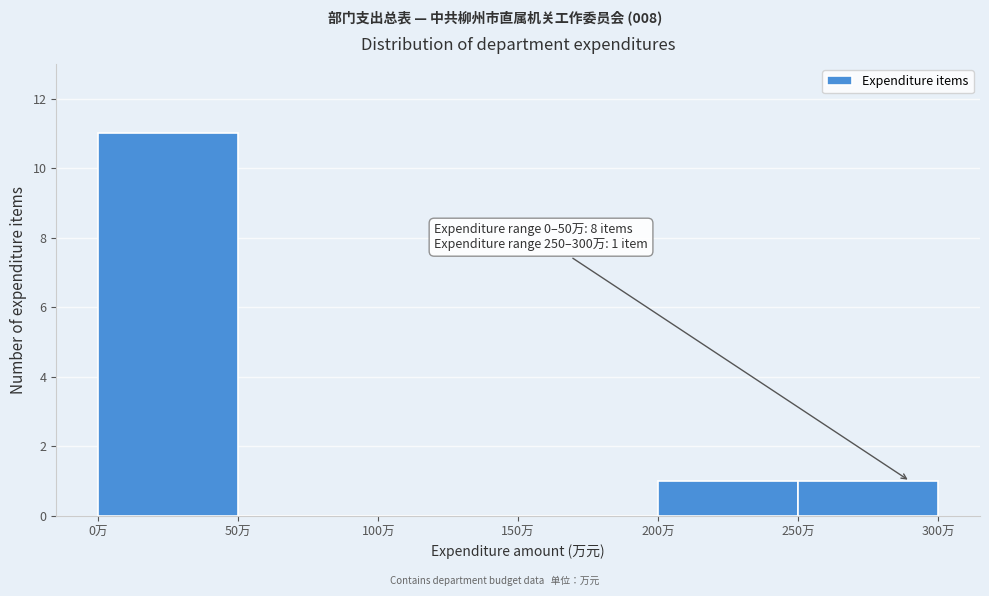

Which range on the x-axis has the tallest bar?

0 to 50